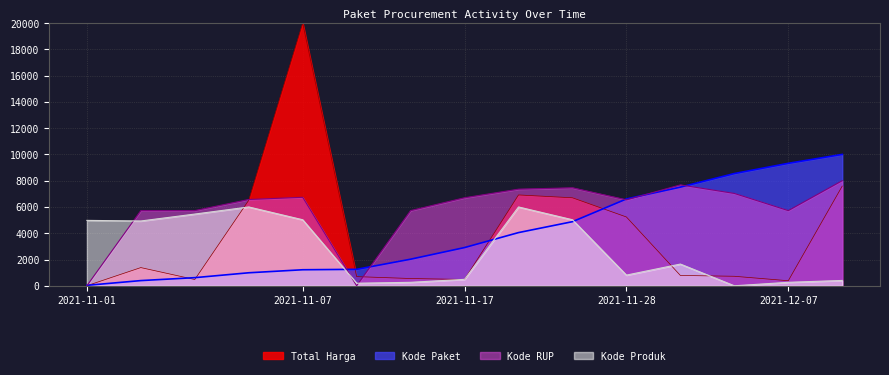

At which category is the sum across all series the highest?

2021-11-07